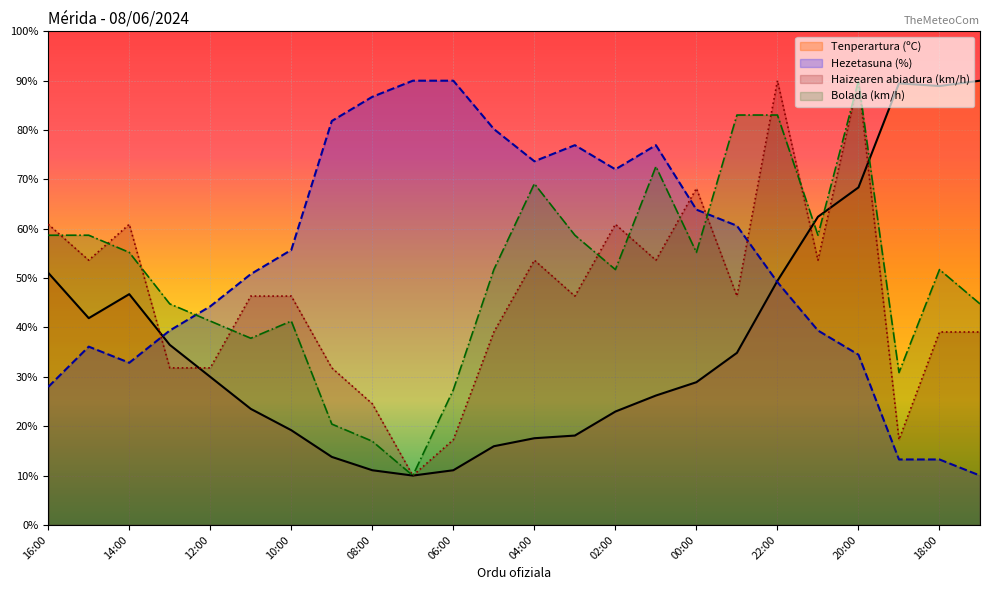

Reading right to left, transcribe all the data shown in this chart.

Tenperartura (ºC): 17:00=90.0	18:00=88.9	19:00=89.5	20:00=68.4	21:00=62.4	22:00=49.5	23:00=34.9	00:00=28.9	01:00=26.2	02:00=23.0	03:00=18.1	04:00=17.6	05:00=15.9	06:00=11.1	07:00=10.0	08:00=11.1	09:00=13.8	10:00=19.2	11:00=23.5	12:00=30.0	13:00=36.5	14:00=46.8	15:00=41.9	16:00=51.1
Hezetasuna (%): 17:00=10.0	18:00=13.3	19:00=13.3	20:00=34.5	21:00=39.4	22:00=49.2	23:00=60.6	00:00=63.9	01:00=76.9	02:00=72.0	03:00=76.9	04:00=73.7	05:00=80.2	06:00=90.0	07:00=90.0	08:00=86.7	09:00=81.8	10:00=55.7	11:00=50.8	12:00=44.3	13:00=39.4	14:00=32.9	15:00=36.1	16:00=28.0
Haizearen abiadura (km/h): 17:00=39.1	18:00=39.1	19:00=17.3	20:00=90.0	21:00=53.6	22:00=90.0	23:00=46.4	00:00=68.2	01:00=53.6	02:00=60.9	03:00=46.4	04:00=53.6	05:00=39.1	06:00=17.3	07:00=10.0	08:00=24.5	09:00=31.8	10:00=46.4	11:00=46.4	12:00=31.8	13:00=31.8	14:00=60.9	15:00=53.6	16:00=60.9
Bolada (km/h): 17:00=44.8	18:00=51.7	19:00=30.9	20:00=90.0	21:00=58.7	22:00=83.0	23:00=83.0	00:00=55.2	01:00=72.6	02:00=51.7	03:00=58.7	04:00=69.1	05:00=51.7	06:00=27.4	07:00=10.0	08:00=17.0	09:00=20.4	10:00=41.3	11:00=37.8	12:00=41.3	13:00=44.8	14:00=55.2	15:00=58.7	16:00=58.7